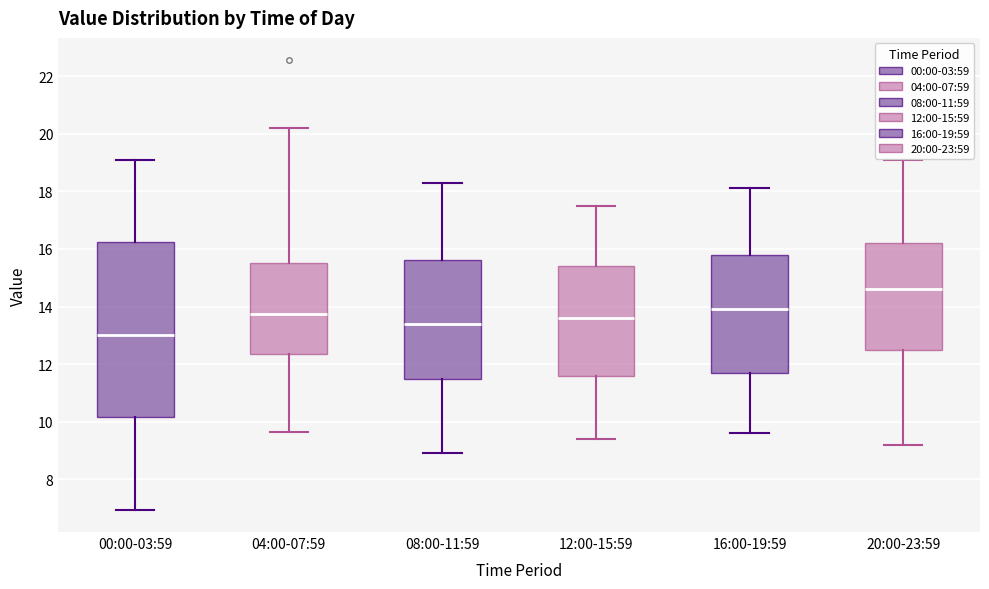

Reading left to right, read every box against the y-axis: the position of its median line, the range the box covers, and the ends of its whiskers. The values are not printed on the chart, so give them approximately, as read against the axis.

00:00-03:59: median 13.0, box 10.2 to 16.2, whiskers 7.0 to 19.0
04:00-07:59: median 13.8, box 12.4 to 15.6, whiskers 9.6 to 20.2
08:00-11:59: median 13.4, box 11.6 to 15.6, whiskers 9.0 to 18.4
12:00-15:59: median 13.6, box 11.6 to 15.4, whiskers 9.4 to 17.6
16:00-19:59: median 14.0, box 11.8 to 15.8, whiskers 9.6 to 18.2
20:00-23:59: median 14.6, box 12.6 to 16.2, whiskers 9.2 to 19.2